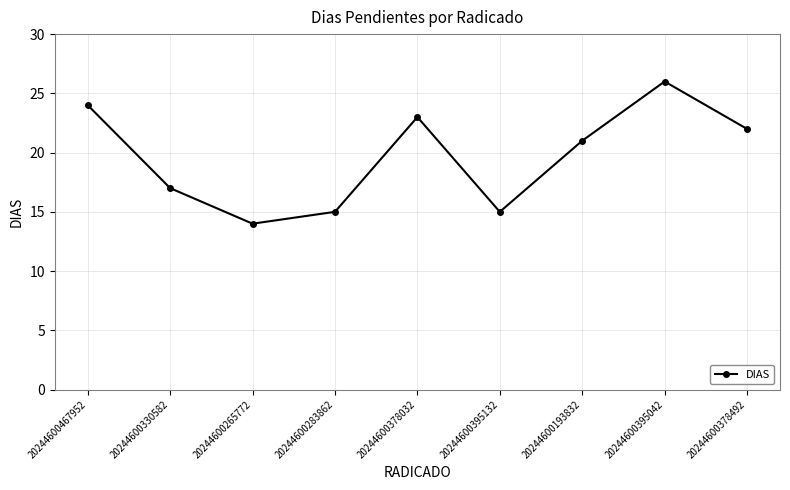

What is the sum of the values at 20244600395042 and 20244600467952?

50